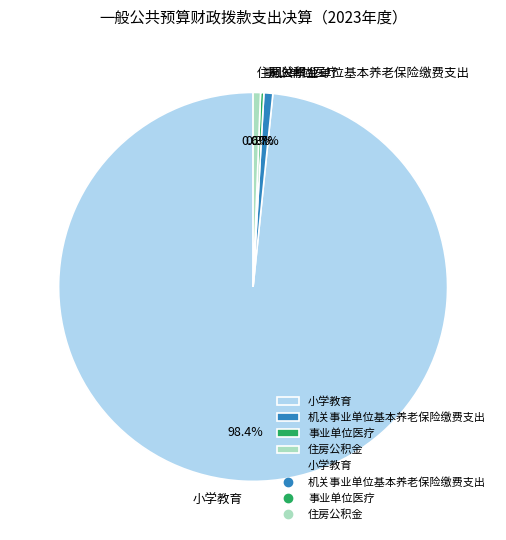

To the nearest percent, what is the average slice percentage?

25%